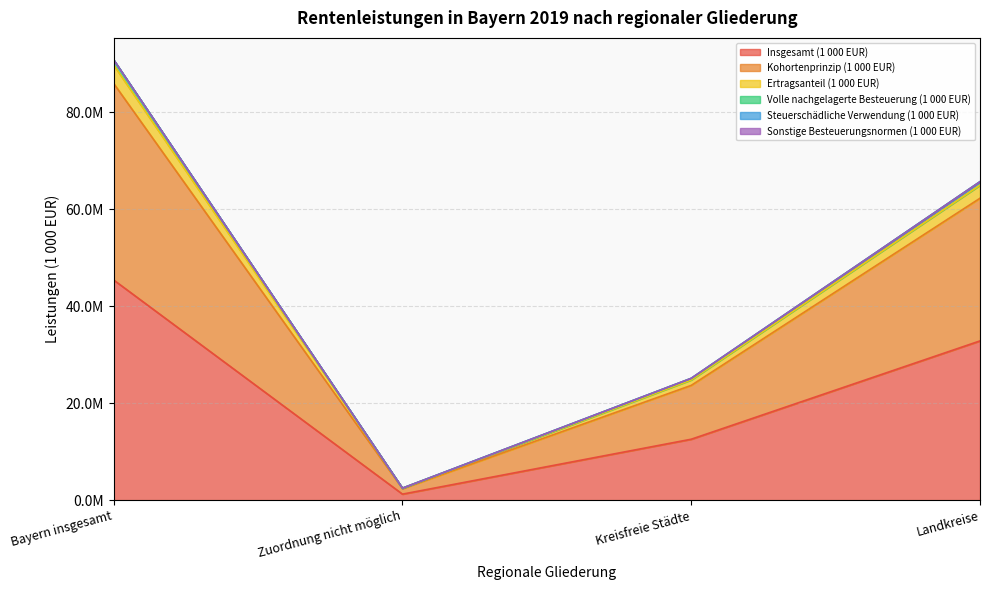

Which has a higher value, Bayern insgesamt or Zuordnung nicht möglich?

Bayern insgesamt